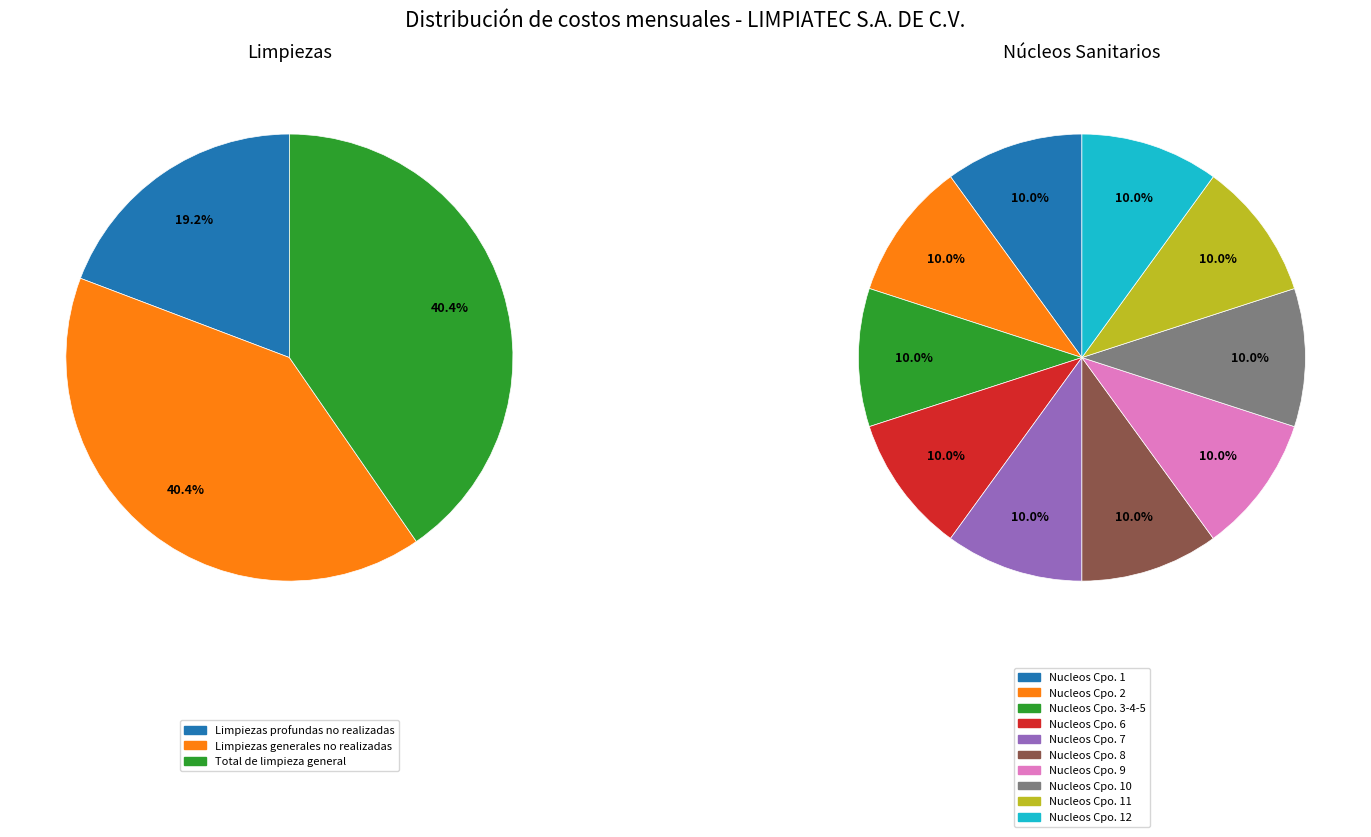

Rank the categories by value from lowest to highest.

Limpiezas profundas no realizadas, Limpiezas generales no realizadas, Total de limpieza general, Nucleos sanitarios Cpo. 1, Nucleos sanitarios Cpo. 2, Nucleos sanitarios Cpo. 3-4-5, Nucleos sanitarios Cpo. 6, Nucleos sanitarios Cpo. 7, Nucleos sanitarios Cpo. 8, Nucleos sanitarios Cpo. 9, Nucleos sanitarios Cpo. 10, Nucleos sanitarios Cpo. 11, Nucleos sanitarios Cpo. 12